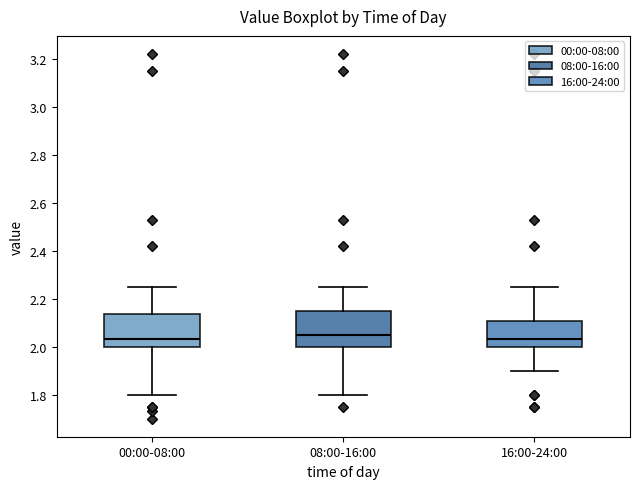

Reading left to right, transcribe this box plot: for each box, give where its median line is, the range the box spans, and where its two whiskers end, as read against the y-axis. The values are not printed on the chart, so give them approximately, as read against the axis.

00:00-08:00: median 2.04, box 2.00 to 2.14, whiskers 1.80 to 2.26
08:00-16:00: median 2.06, box 2.00 to 2.16, whiskers 1.80 to 2.26
16:00-24:00: median 2.04, box 2.00 to 2.10, whiskers 1.90 to 2.26